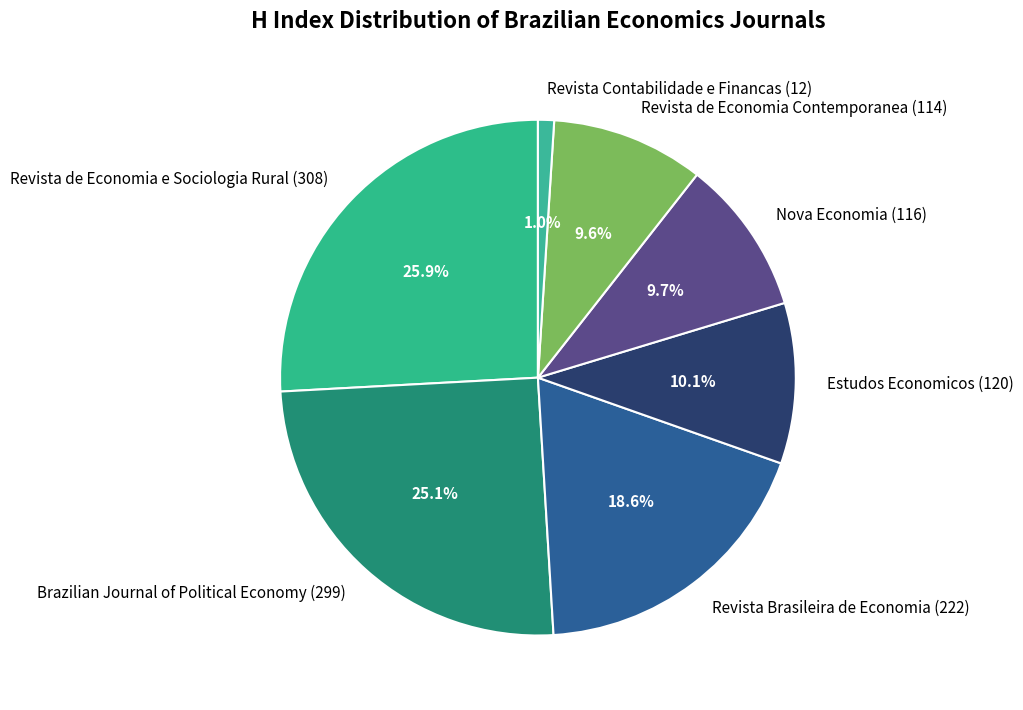

To the nearest percent, what is the average slice percentage?

14%